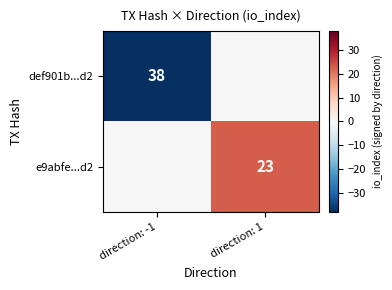

At how many categories does at least one series exceed 0?

1